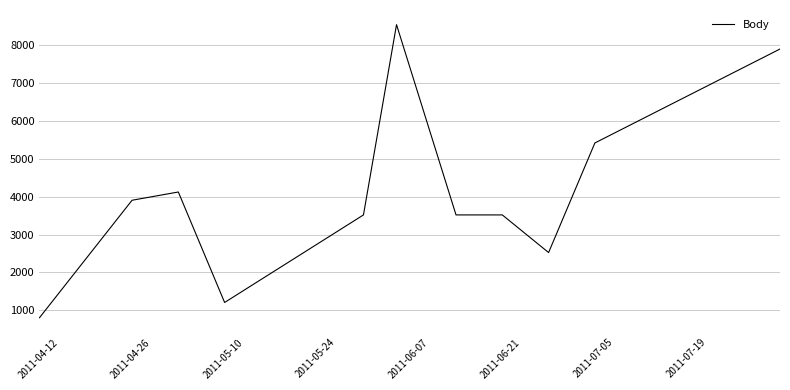

What is the difference between the maximum and minimum values?

7735